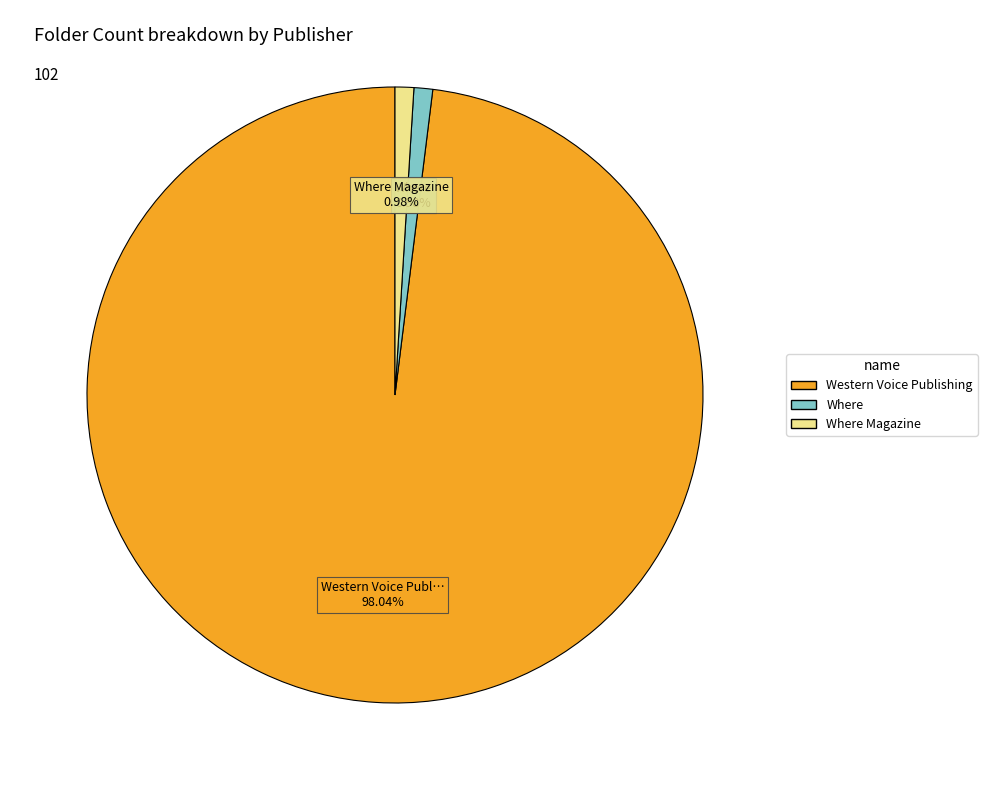

Is there any slice that represents more than half of the pie?

Yes